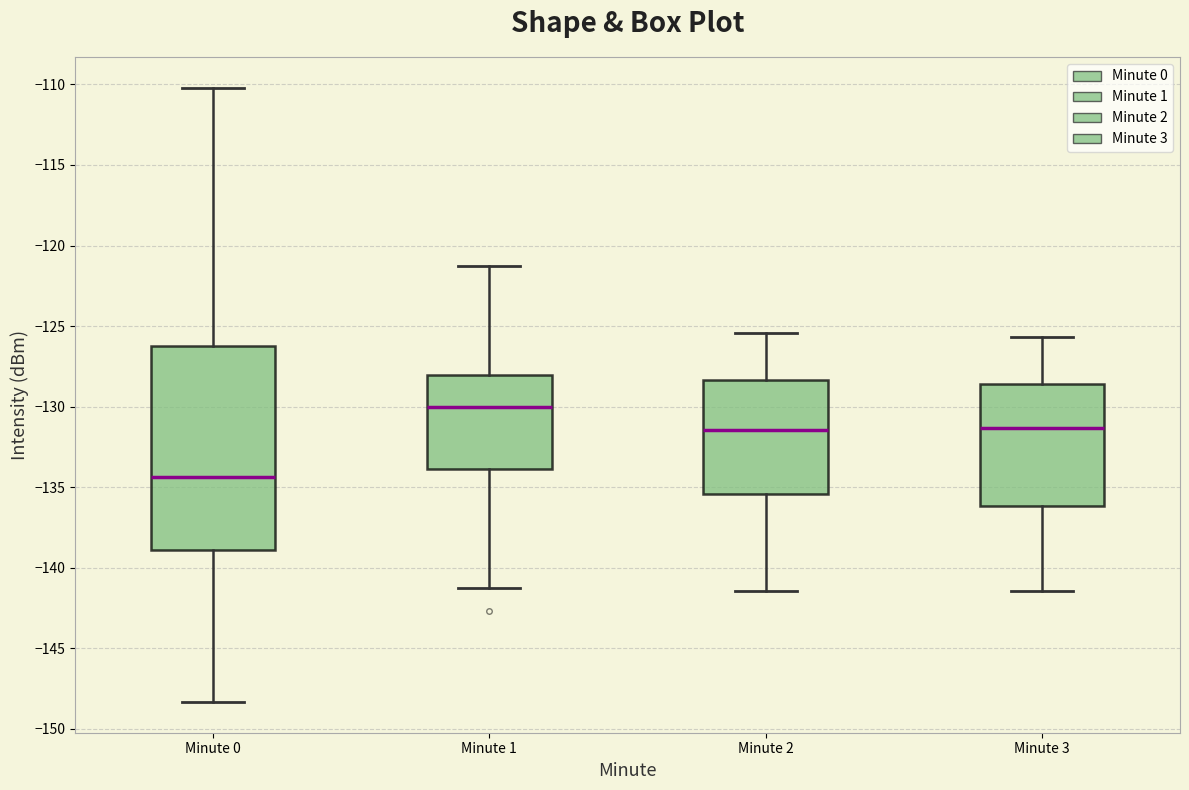

Comparing the boxes themselves (not the whiskers), which one is the tallest?

Minute 0